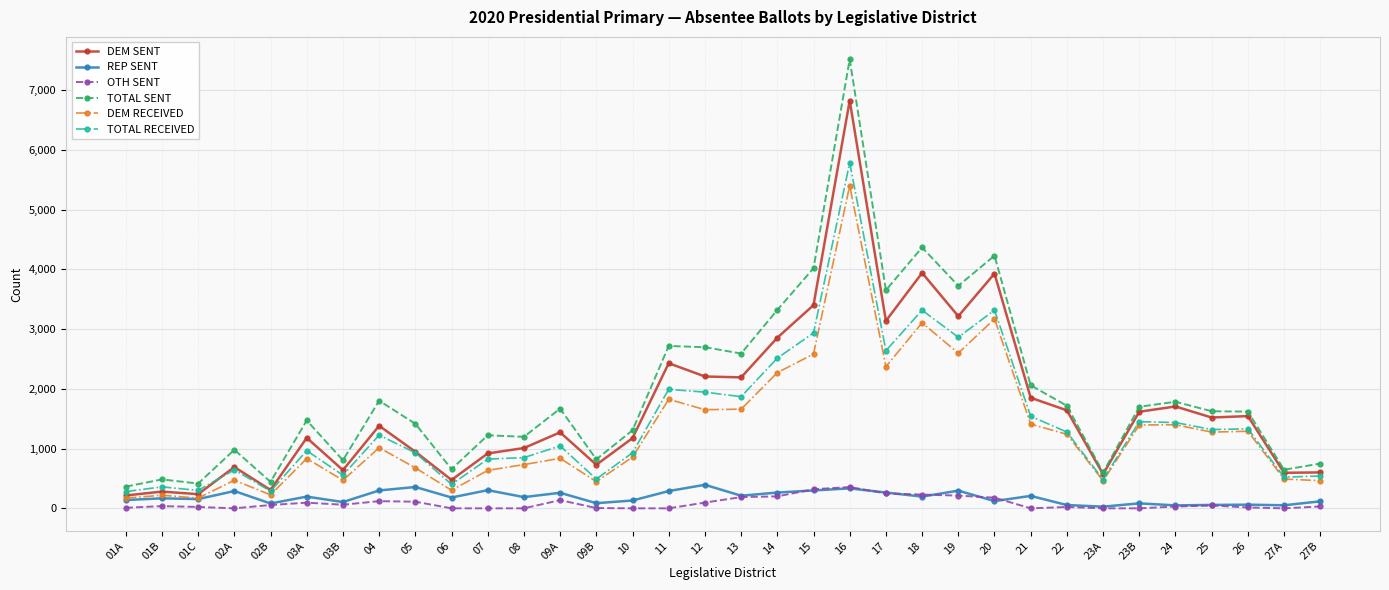

Which series has the widest spread of values?

TOTAL SENT